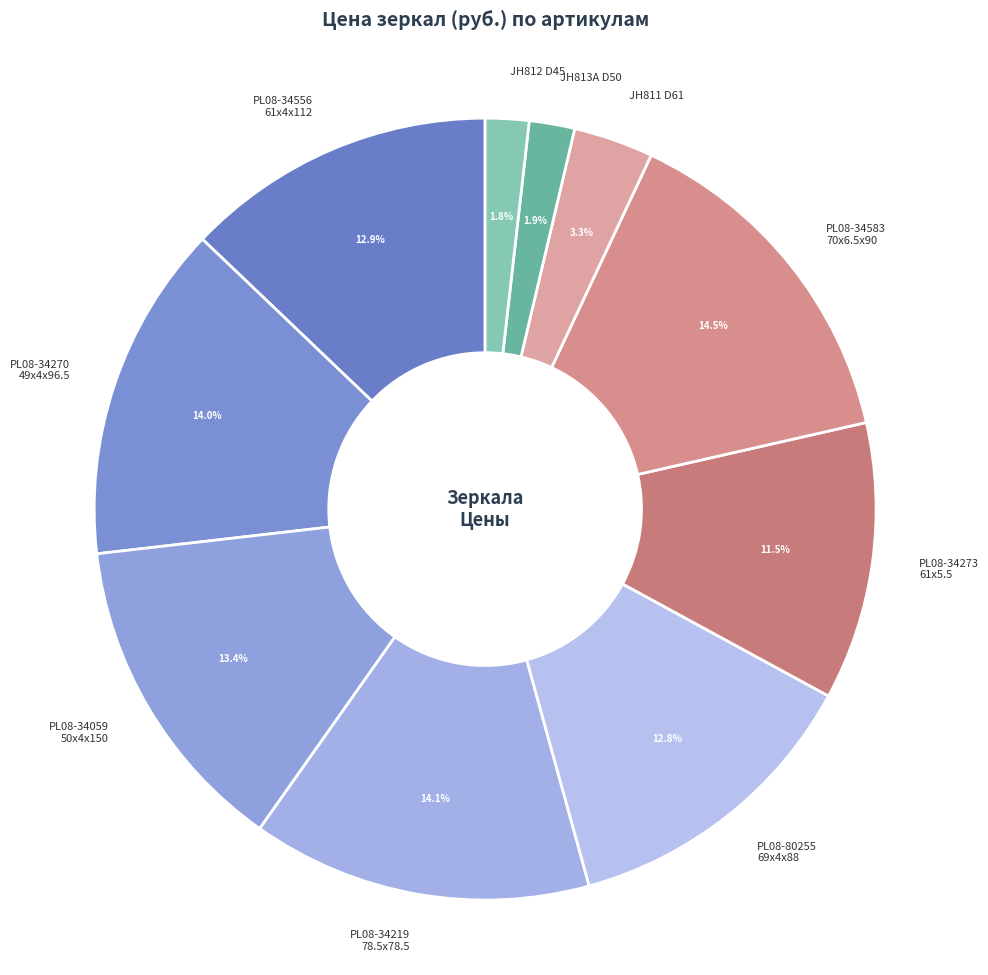

Between PL08-34059 50x4x150 and PL08-80255 69x4x88, which is larger?

PL08-34059 50x4x150